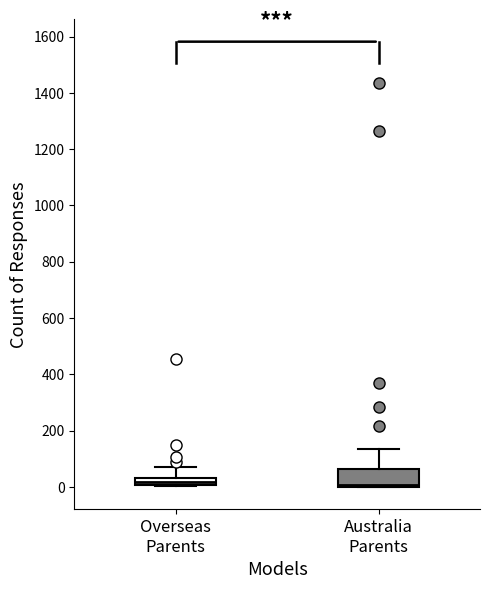

Which box is the tallest, from its lower edge to its upper edge?

Australia Parents